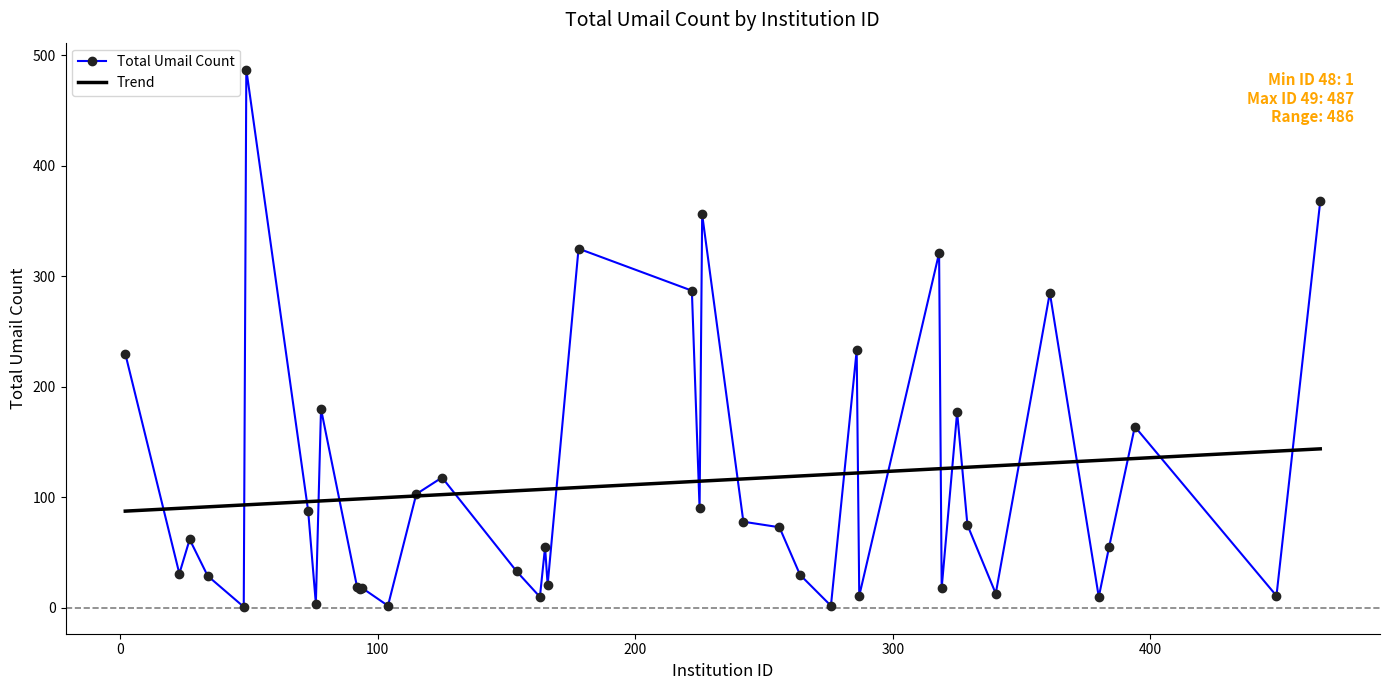

Does the chart have visible grid lines?

No